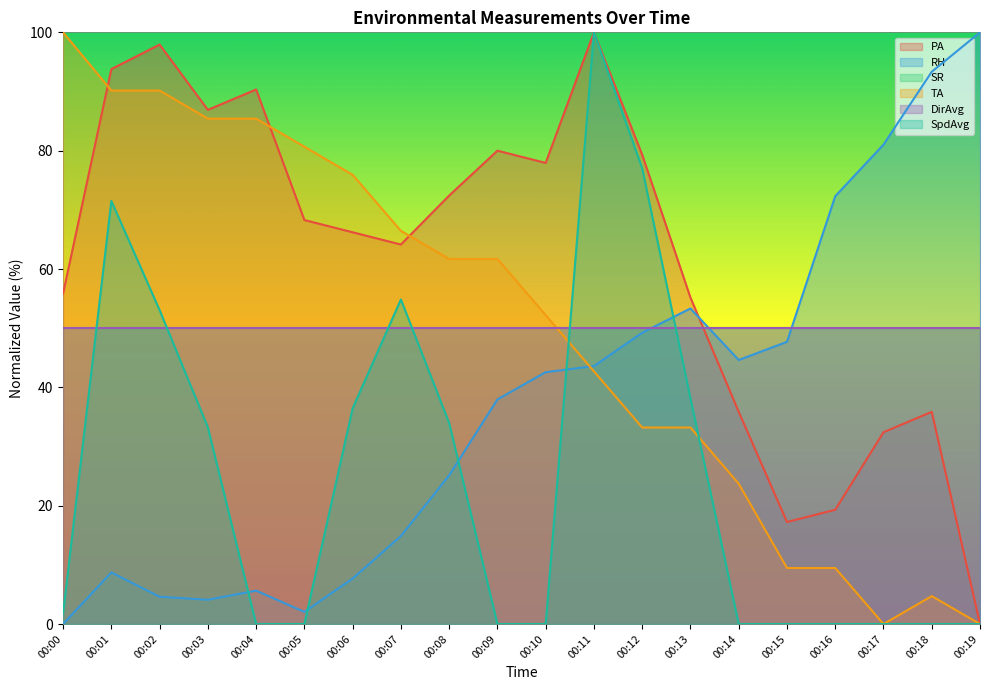

Does the chart display data point markers on the line(s)?

No